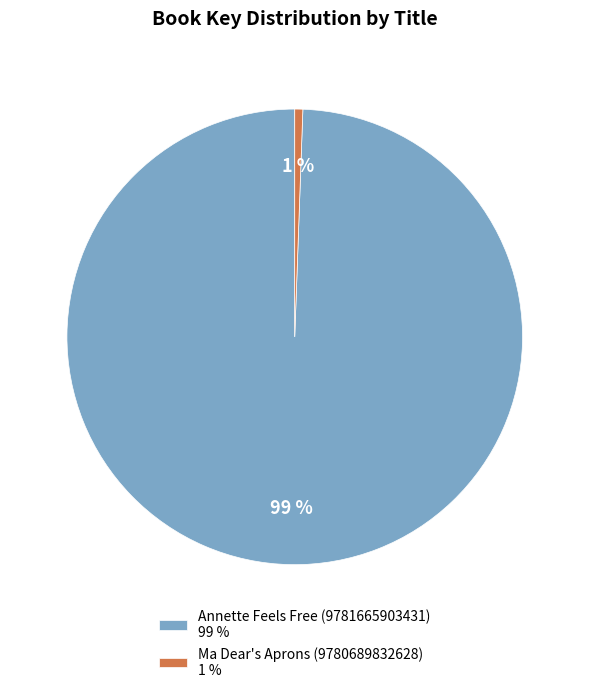

To the nearest percent, what is the combined percentage of Annette Feels Free (9781665903431) 99 % and Ma Dear's Aprons (9780689832628) 1 %?

100%